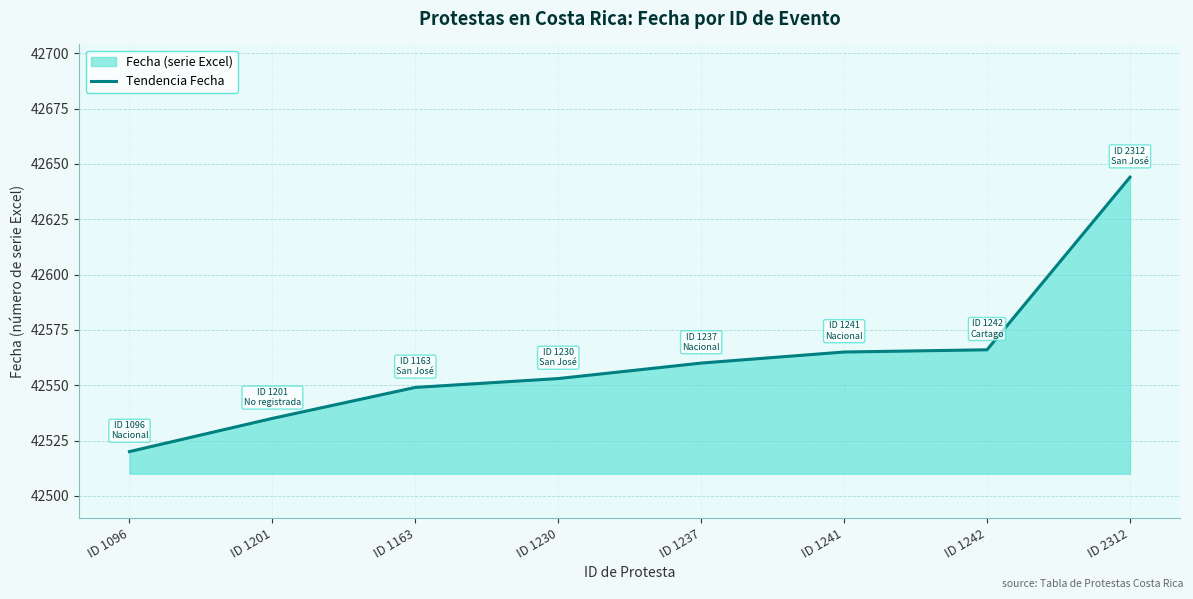

Count the number of data series in this chart.

1